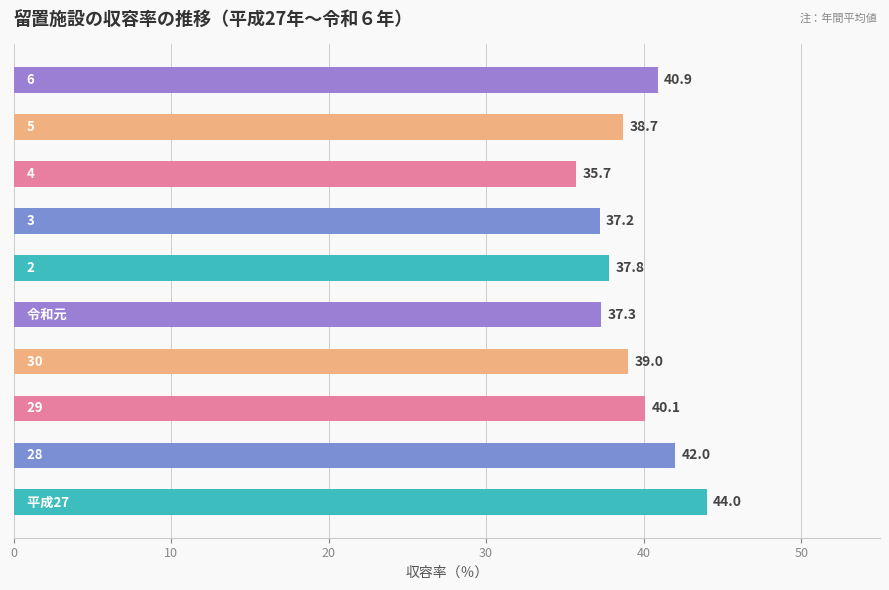

Reading top to bottom, extract all data points from this chart.

40.9	38.7	35.7	37.2	37.8	37.3	39.0	40.1	42.0	44.0